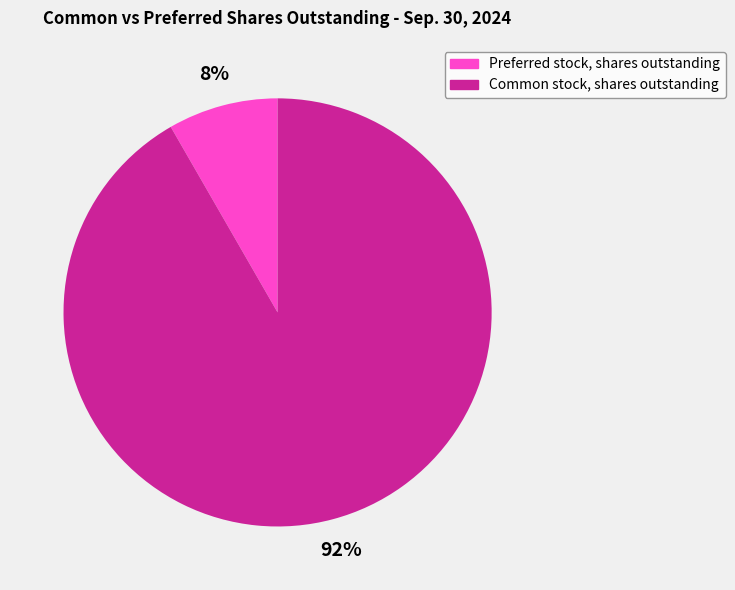

Which category has the biggest portion of the pie?

Common stock, shares outstanding